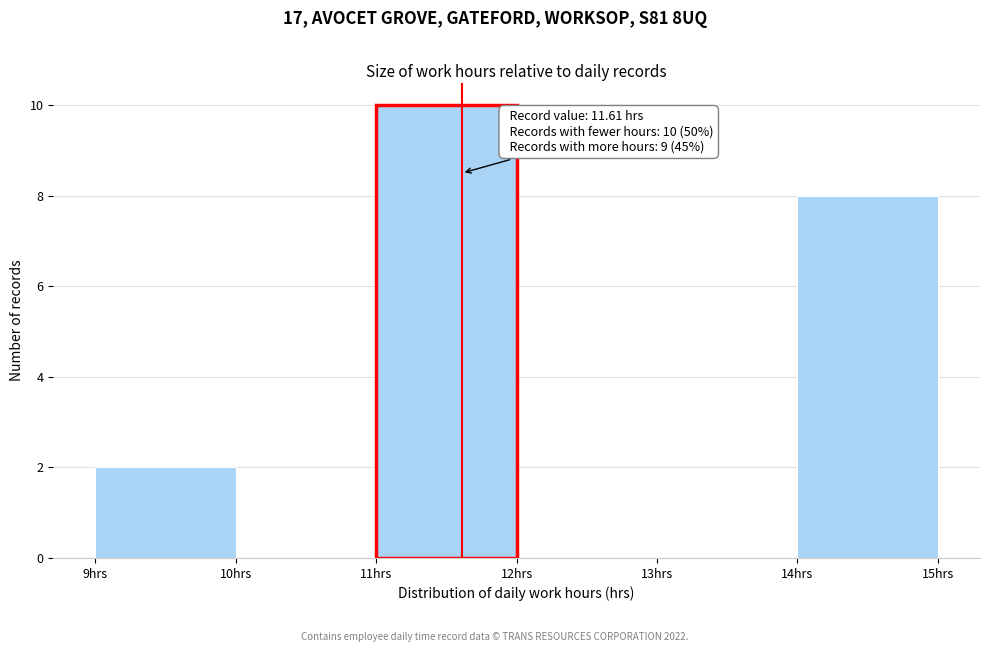

Which range on the x-axis has the tallest bar?

11 to 12